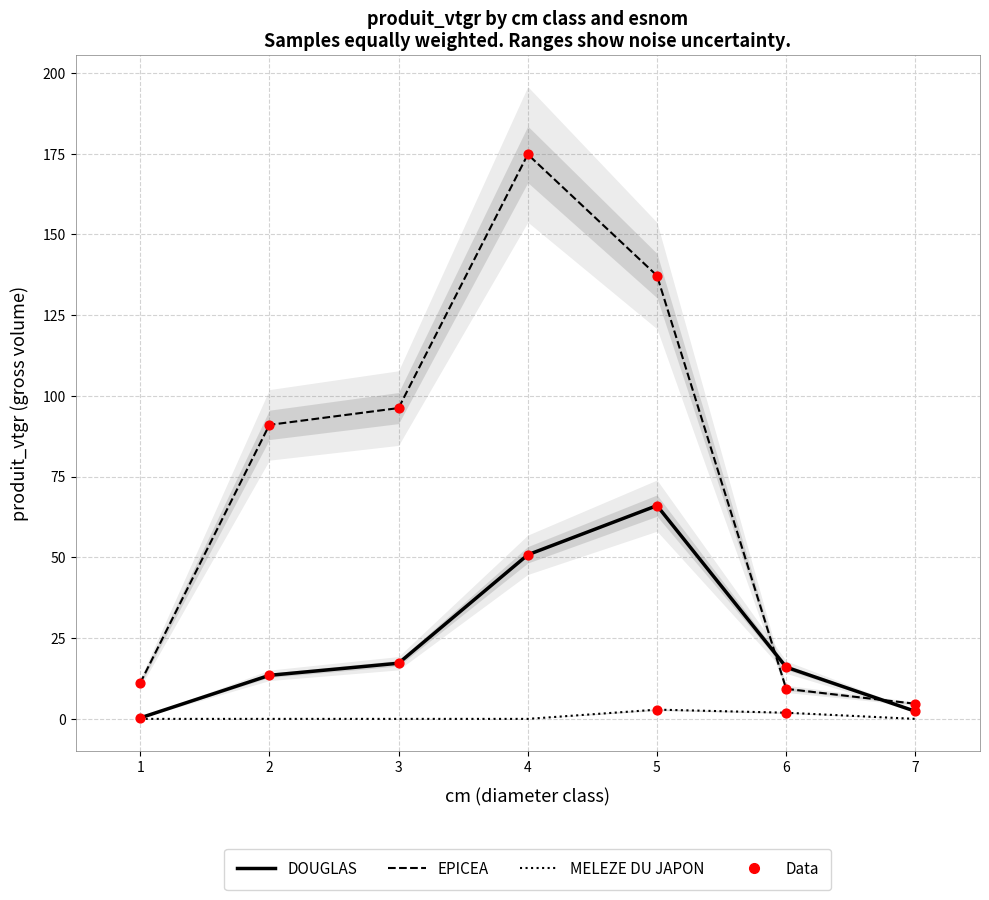

At how many categories does at least one series exceed 53?

4